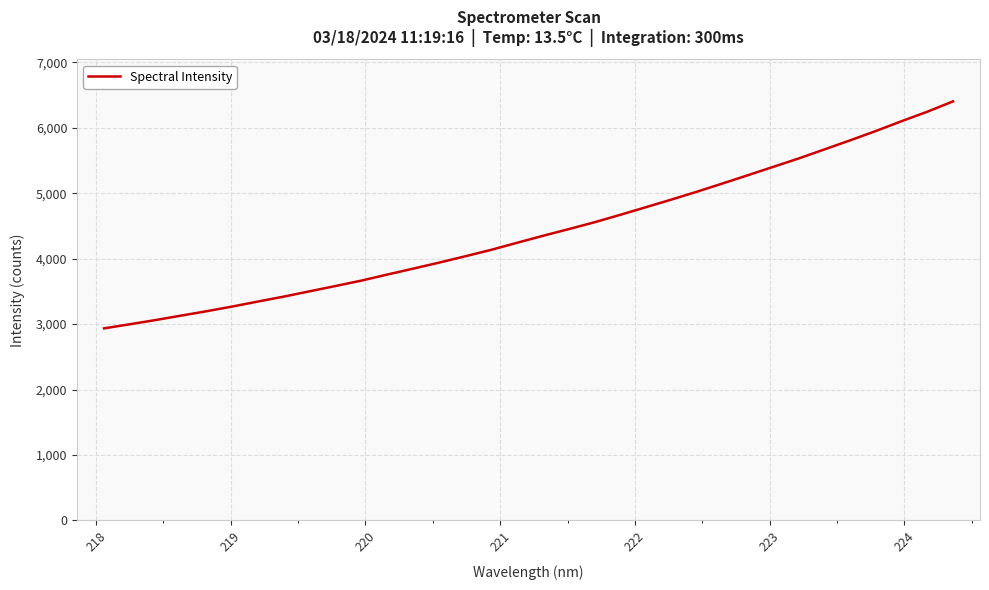

What is the difference between the second highest and minimum values?

3312.0